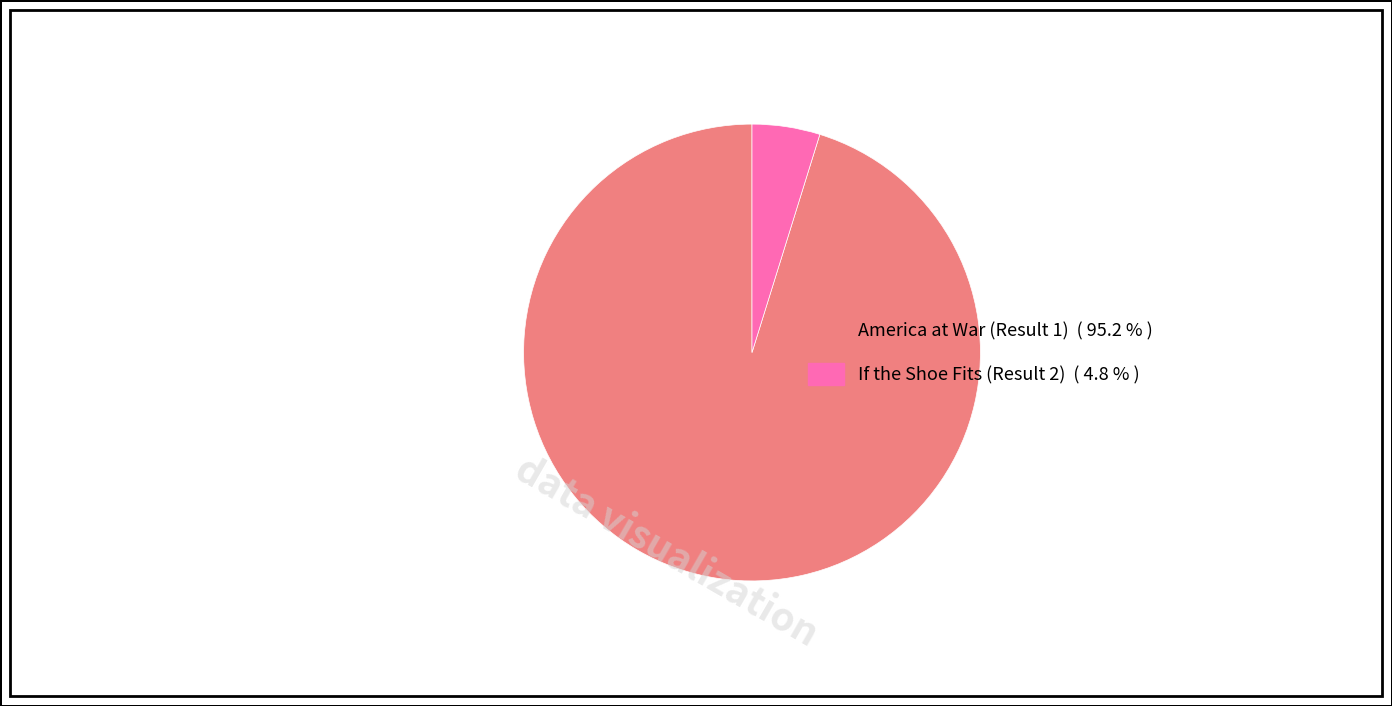

Which has a higher value, If the Shoe Fits (Result 2) ( 4.8 % ) or America at War (Result 1) ( 95.2 % )?

America at War (Result 1) ( 95.2 % )